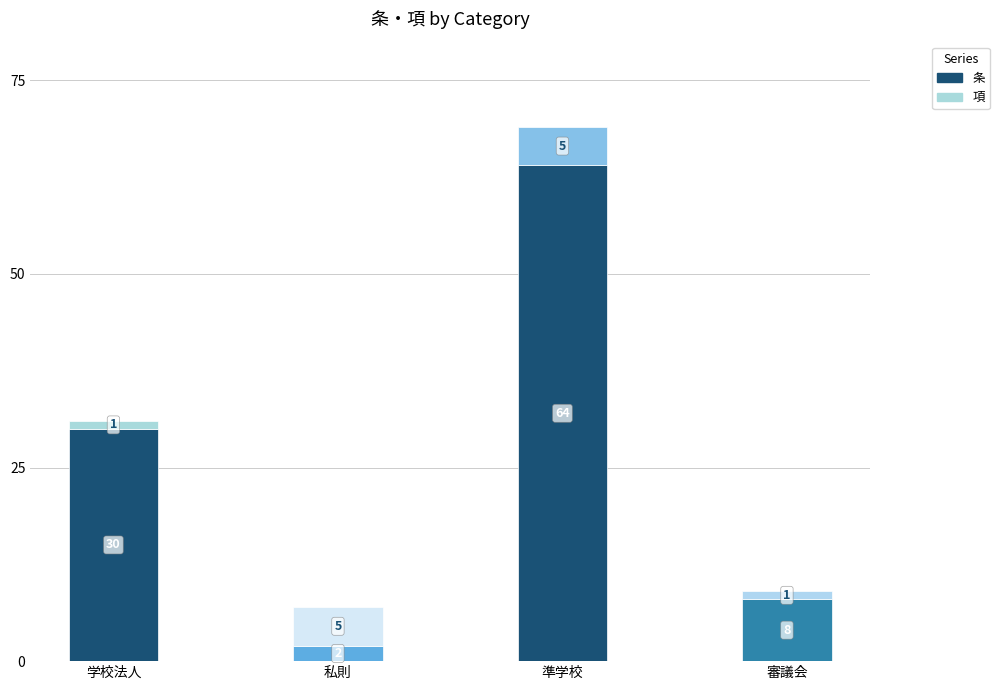

At which label does 条 reach its peak?

準学校